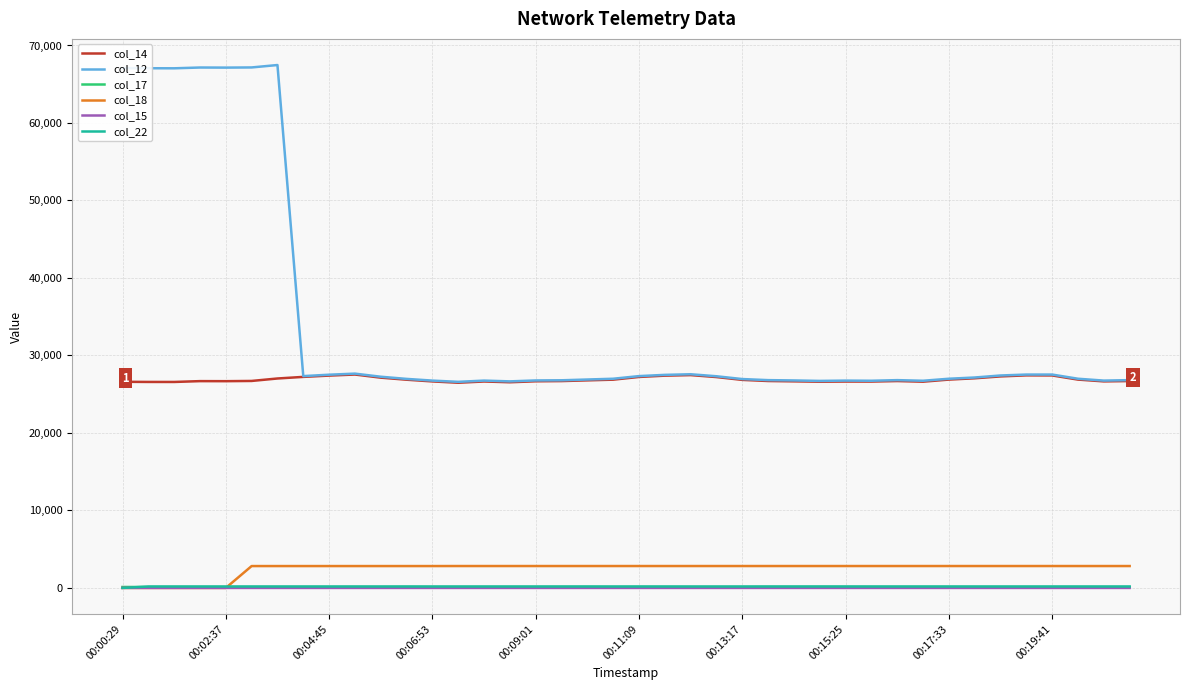

What is the maximum value shown in the chart?

67476